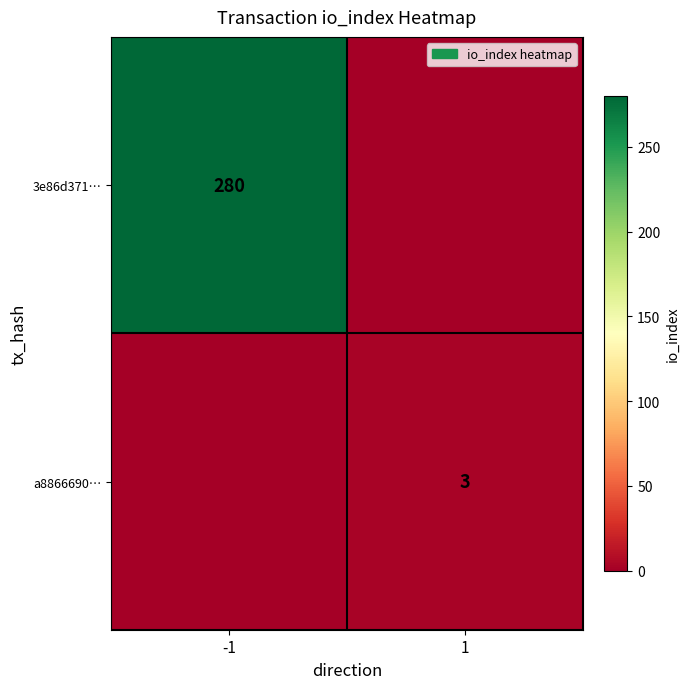

What is the spread (max minus min) of values at -1?

280